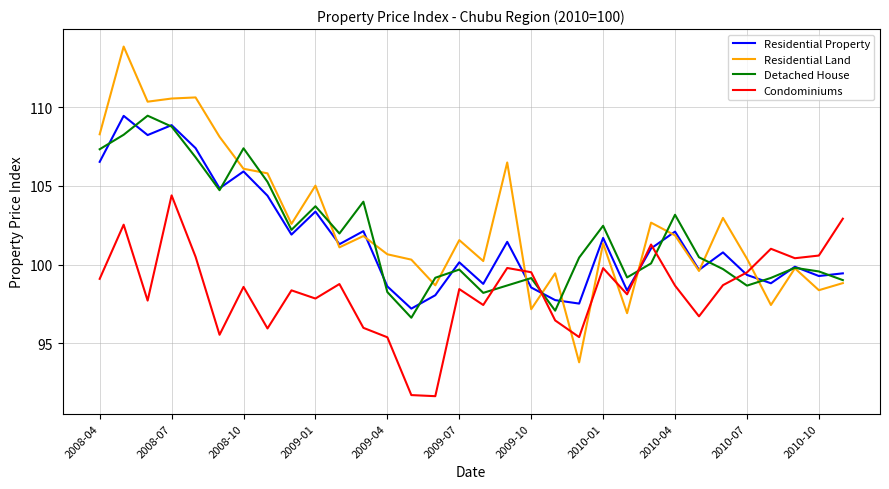

Which series has the largest range (max minus min)?

Residential Land